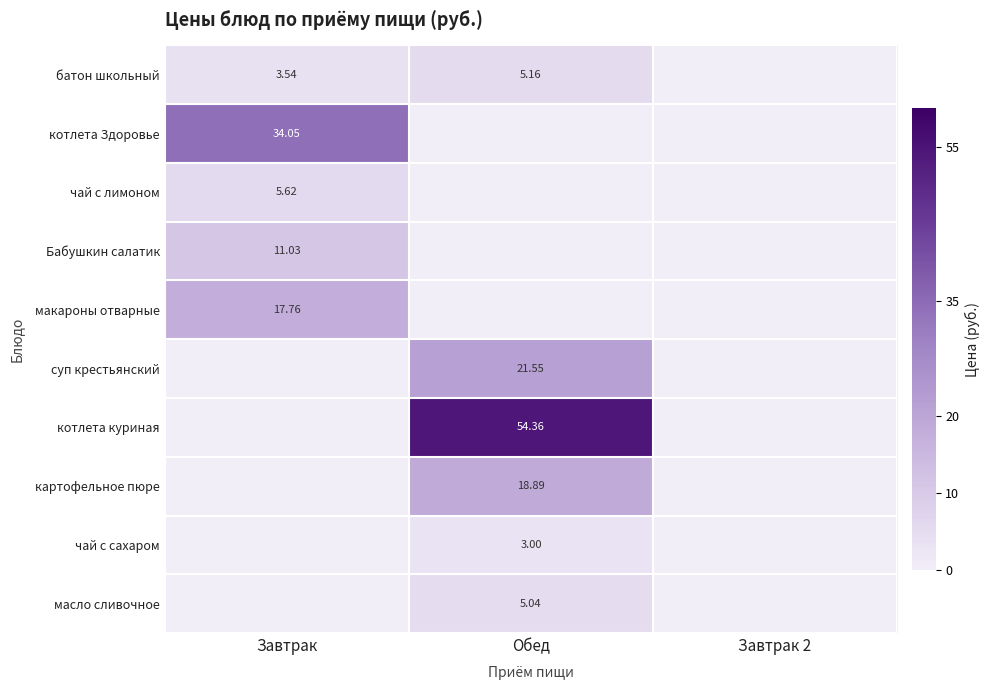

What is the maximum value shown in the chart?

54.4